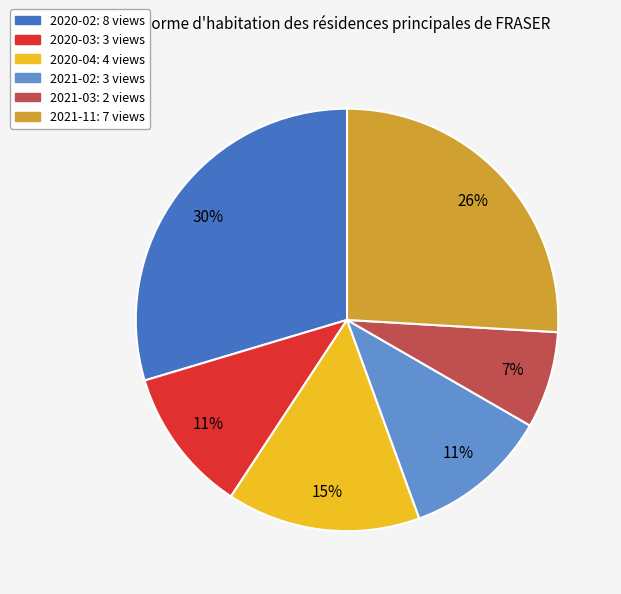

Between 2020-03 and 2021-03, which is larger?

2020-03